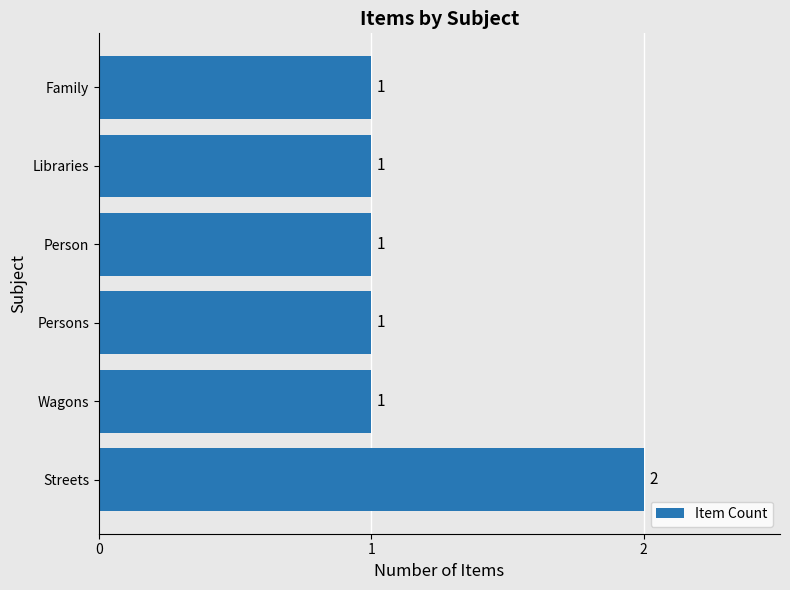

What is the sum of the values at Libraries and Streets?

3